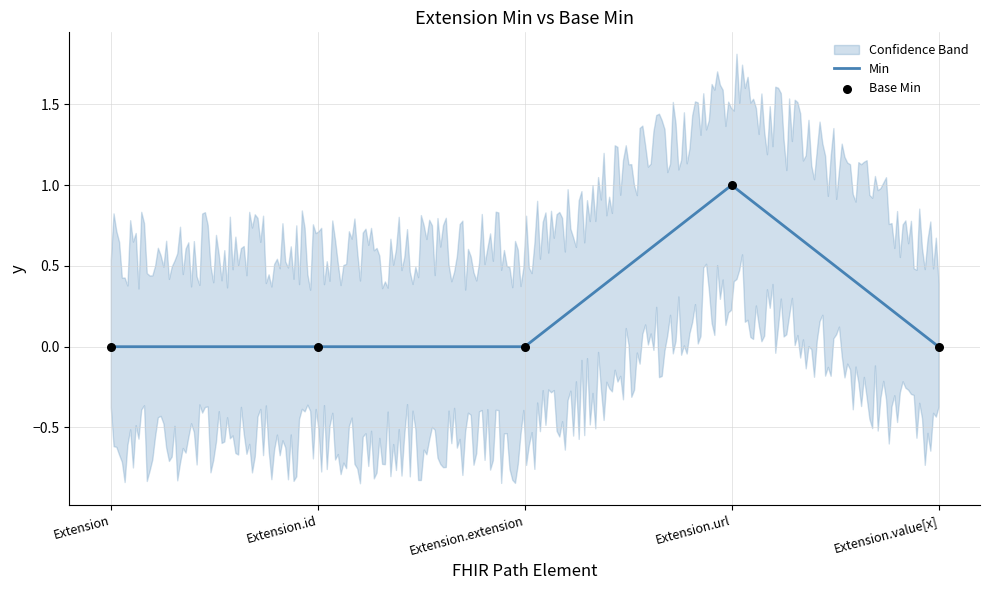

Which has a higher value, Extension.extension or Extension.id?

Extension.extension